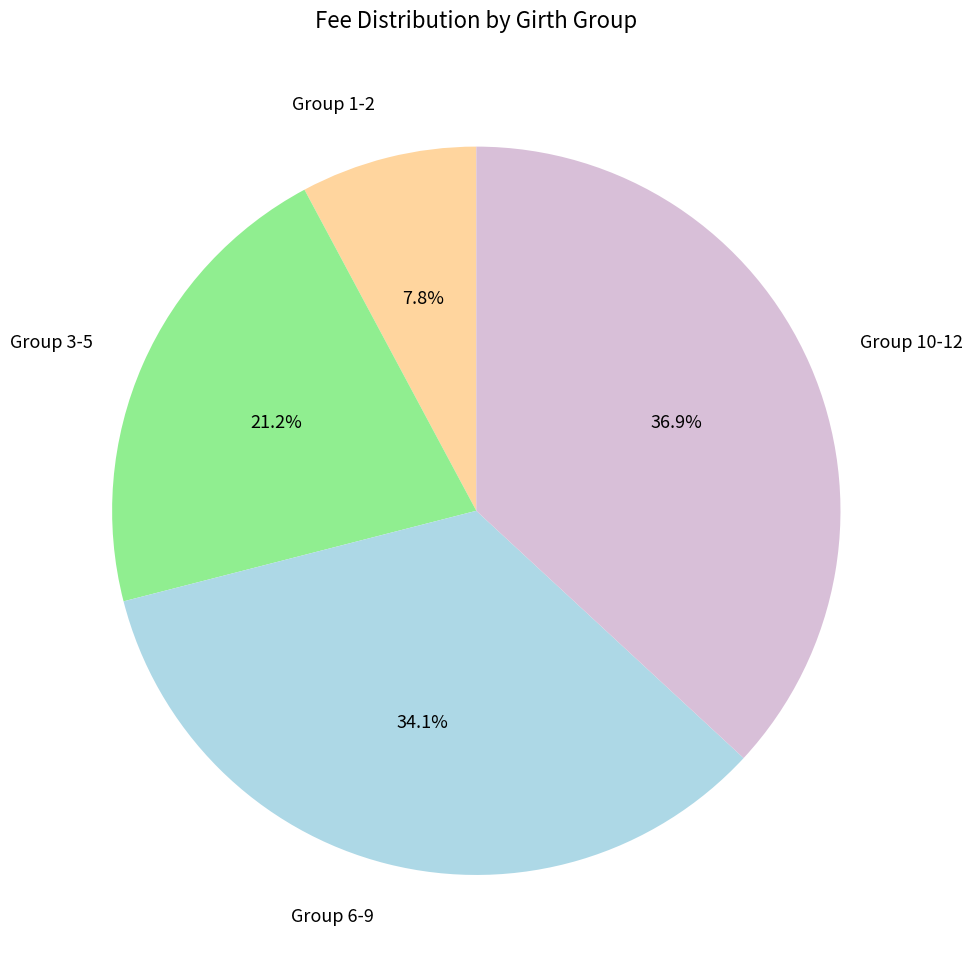

Which category has the biggest portion of the pie?

Group 10-12